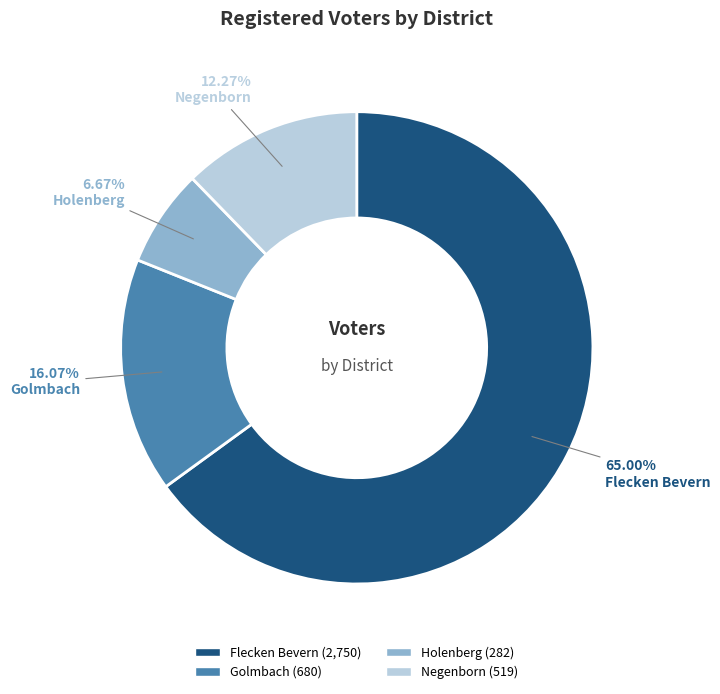

Rank the categories by value from lowest to highest.

Holenberg, Negenborn, Golmbach, Flecken Bevern